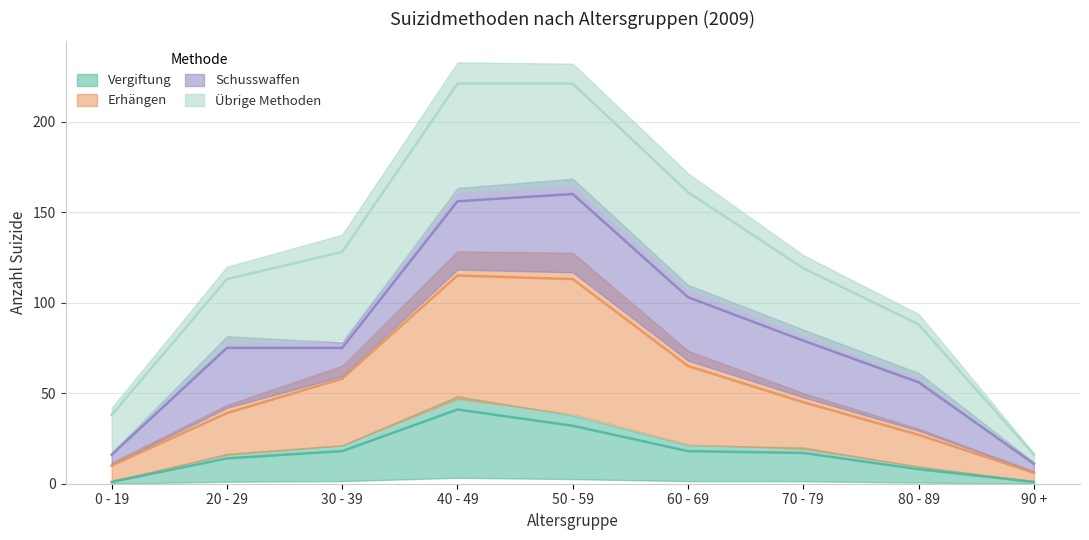

Which has a higher value, 30 - 39 or 70 - 79?

30 - 39